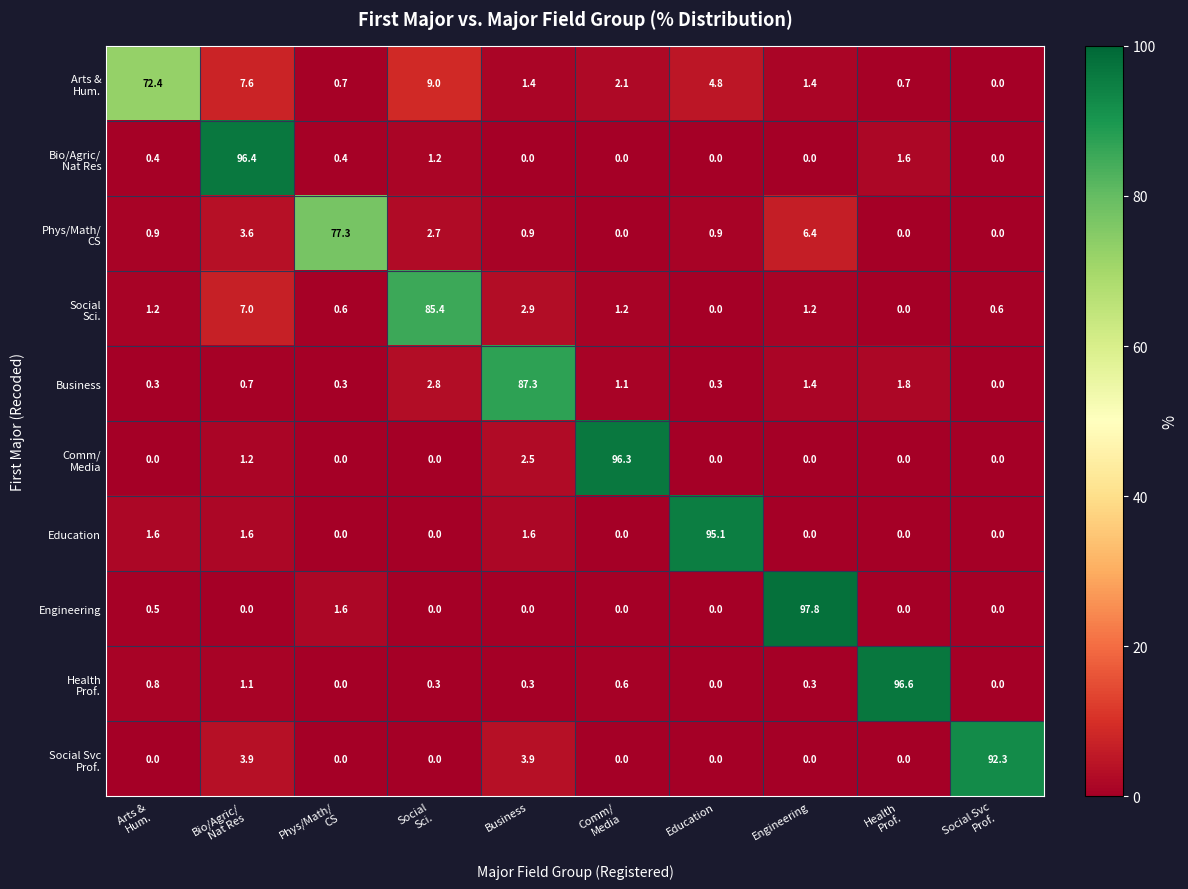

Which series has the largest range (max minus min)?

Engineering